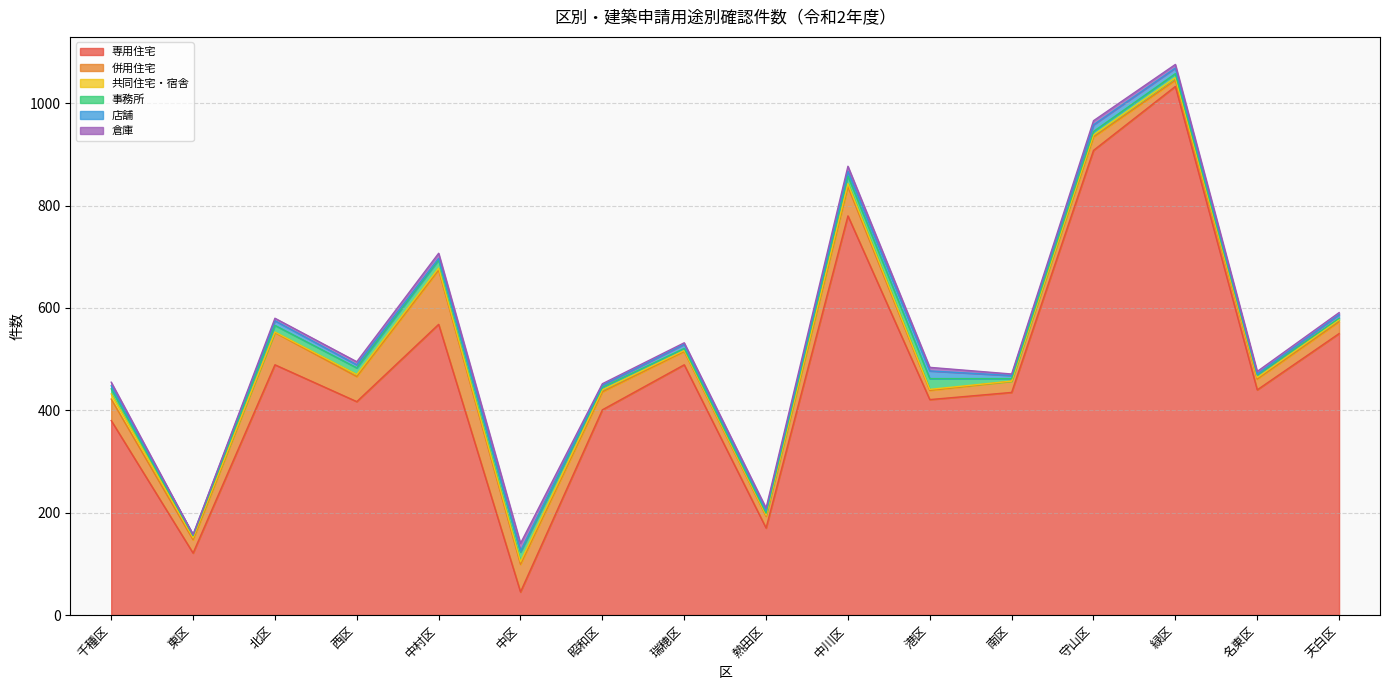

Which series has the largest total across all categories?

専用住宅